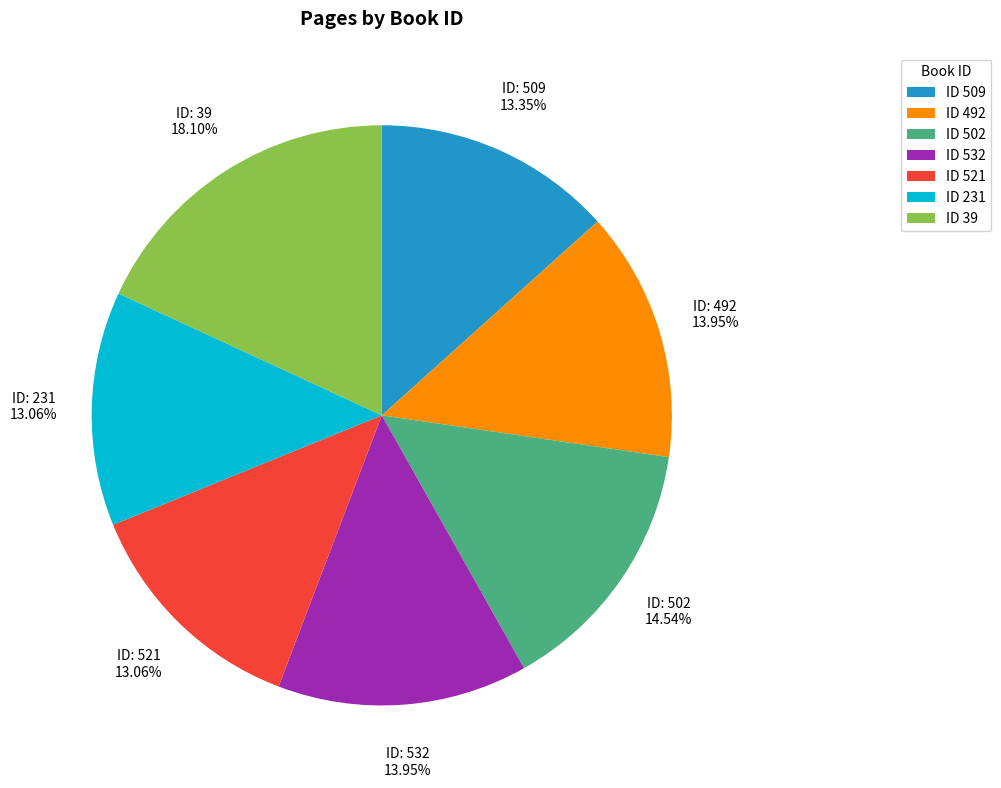

Which slice is the largest?

ID 39